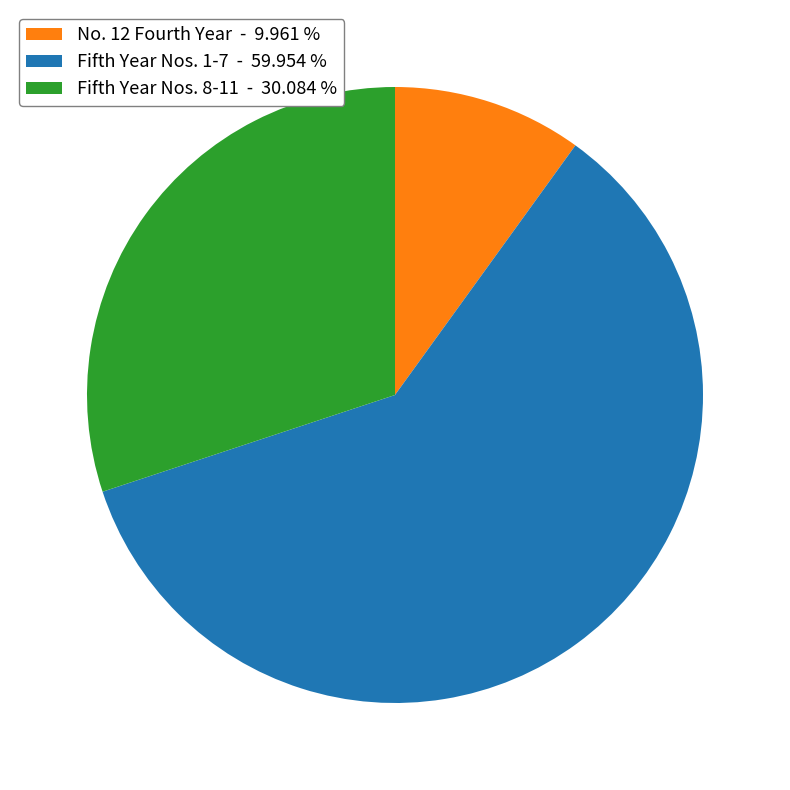

What is the smallest slice in the pie chart?

No. 12 Fourth Year - 9.961 %